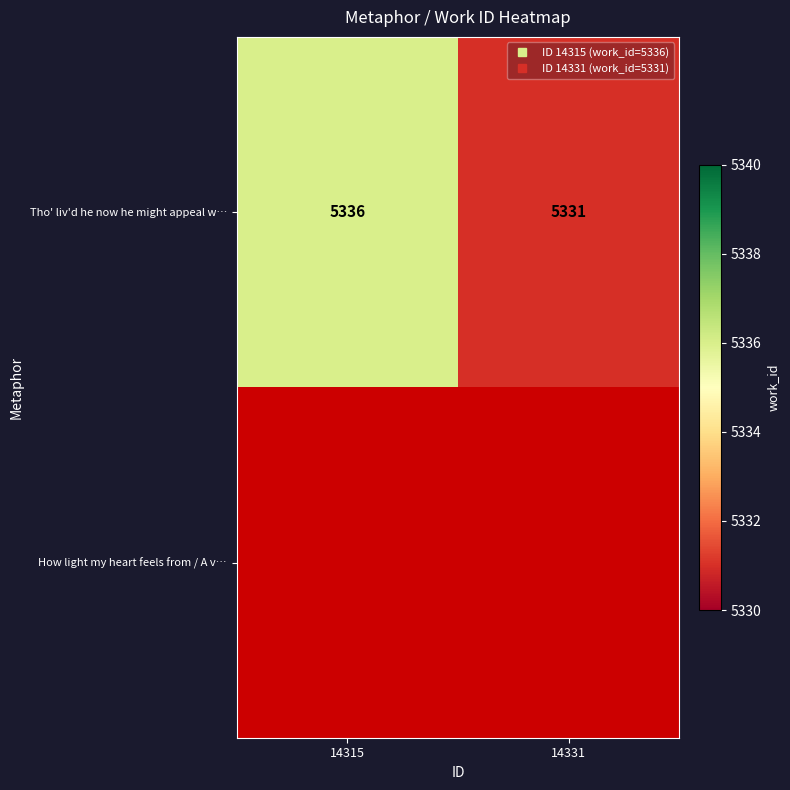

List the series in order of their peak value, lowest first.

Tho' liv'd he now he might appeal w…, How light my heart feels from / A v…